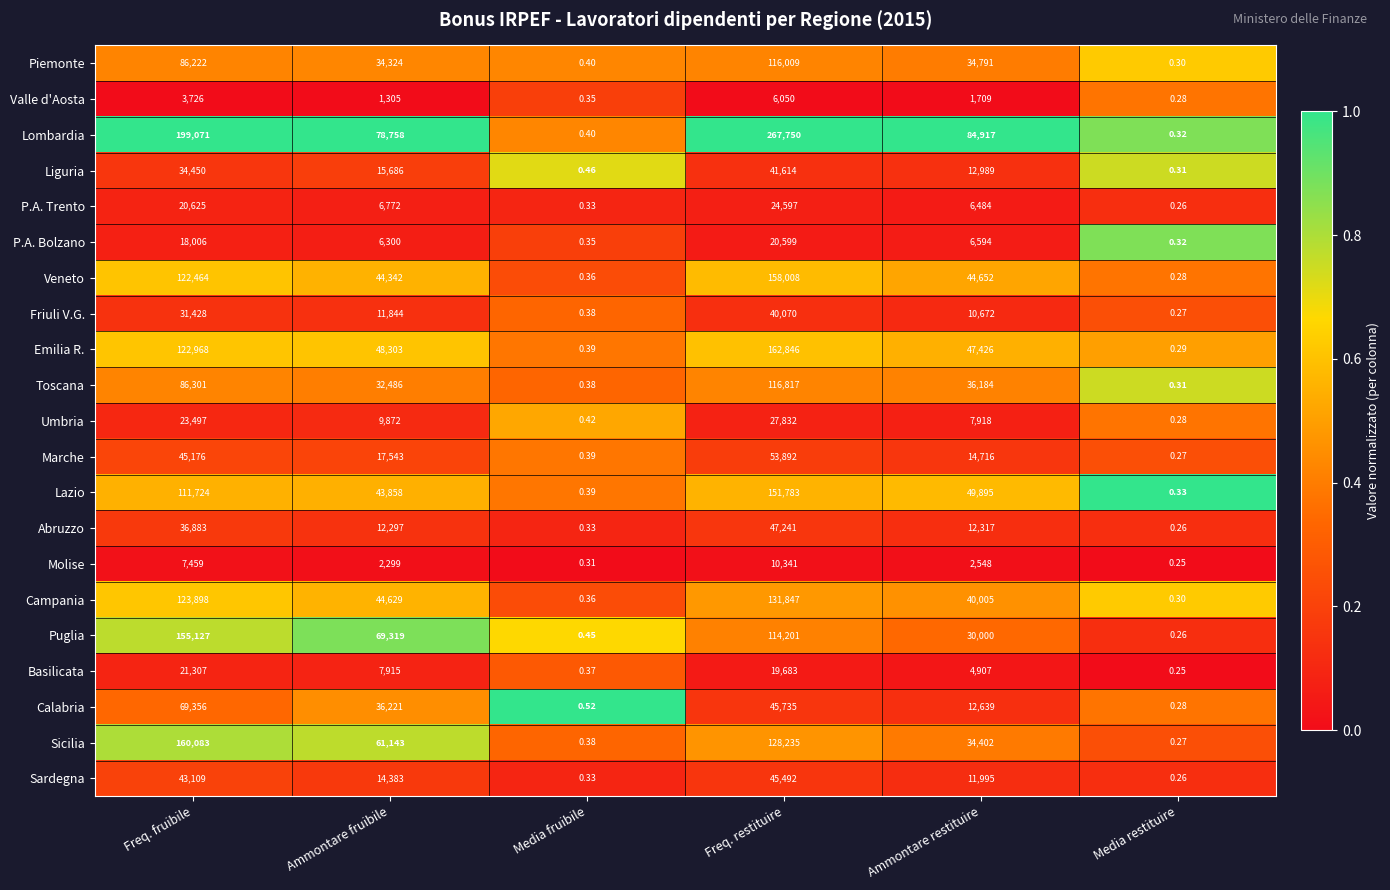

Which series has the largest total across all categories?

Lombardia